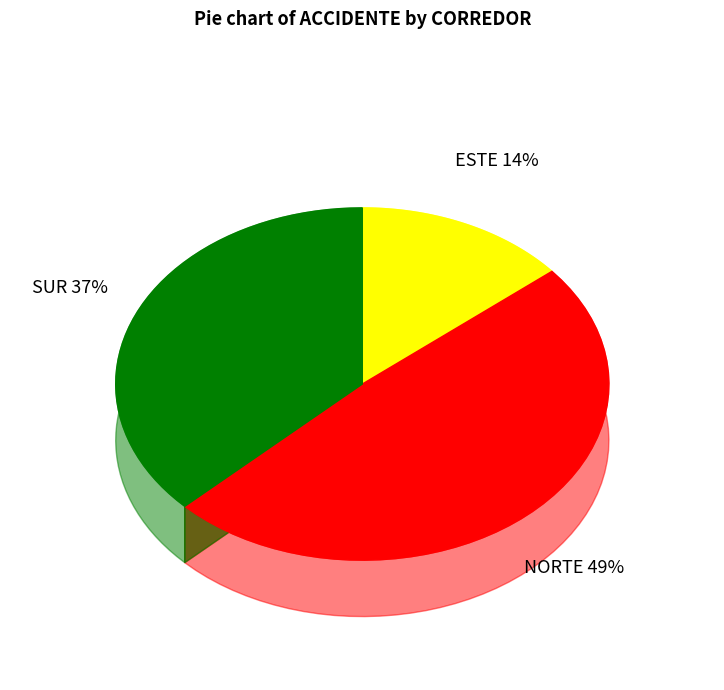

What is the smallest slice in the pie chart?

ESTE